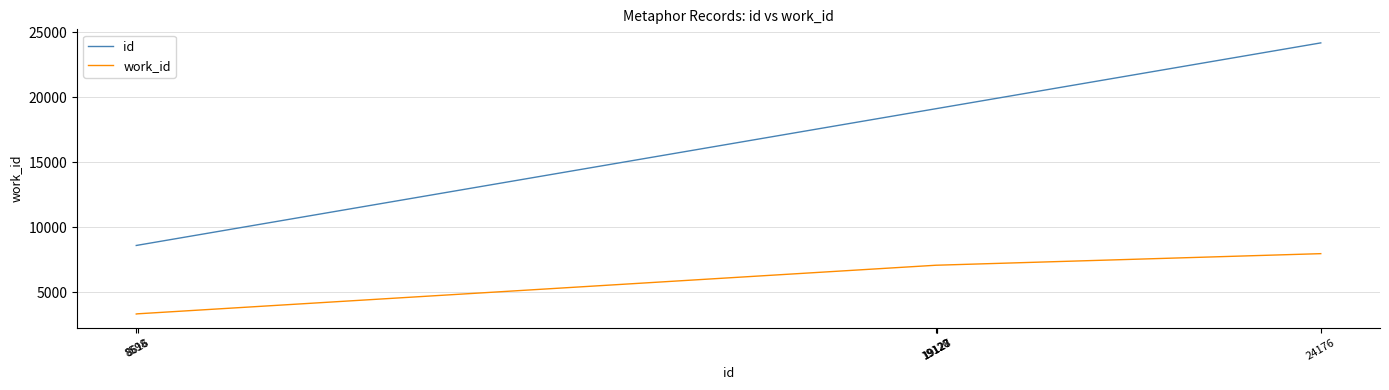

List the series in order of their peak value, lowest first.

work_id, id